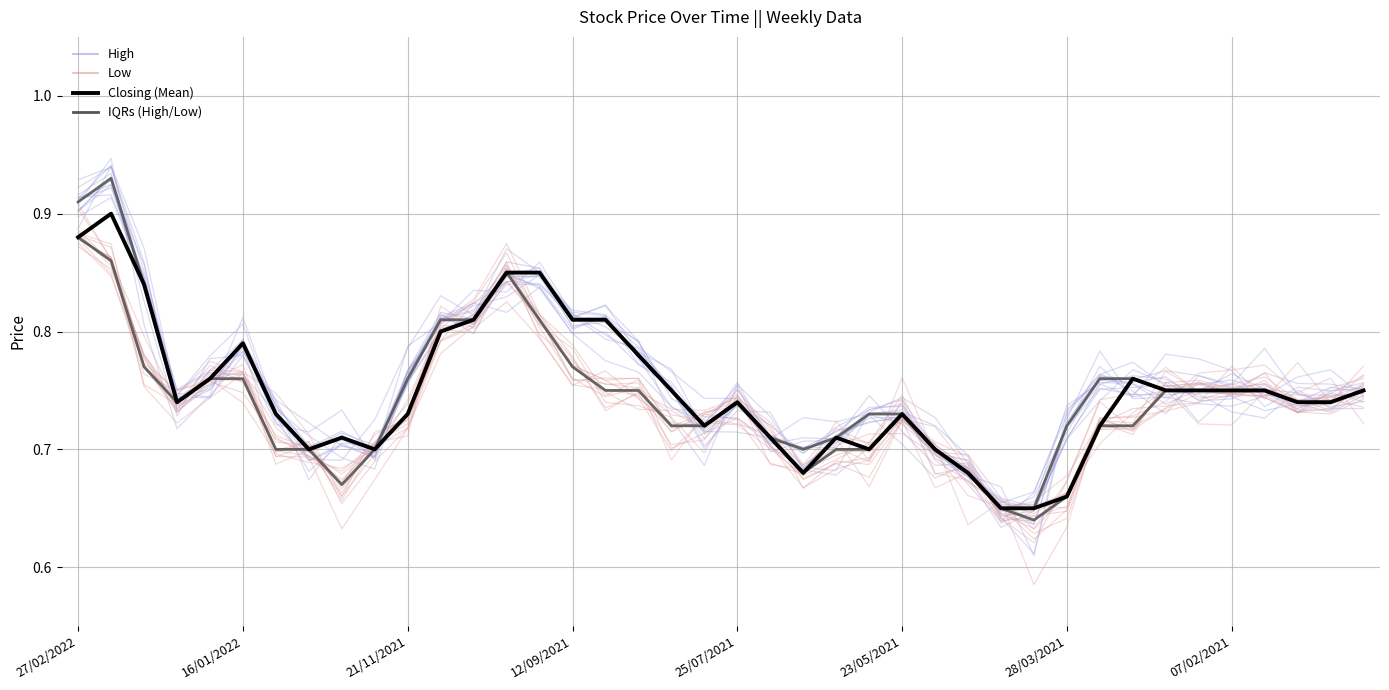

True or false: Low and High cross at least once.

True